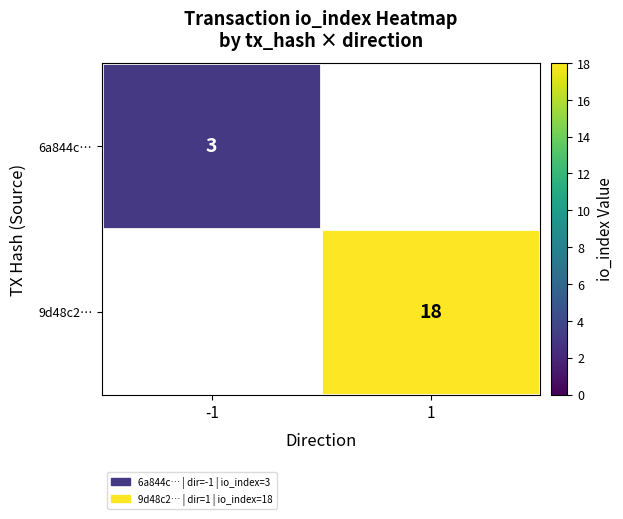

True or false: 9d48c2… has a value of 32 at 1.

False